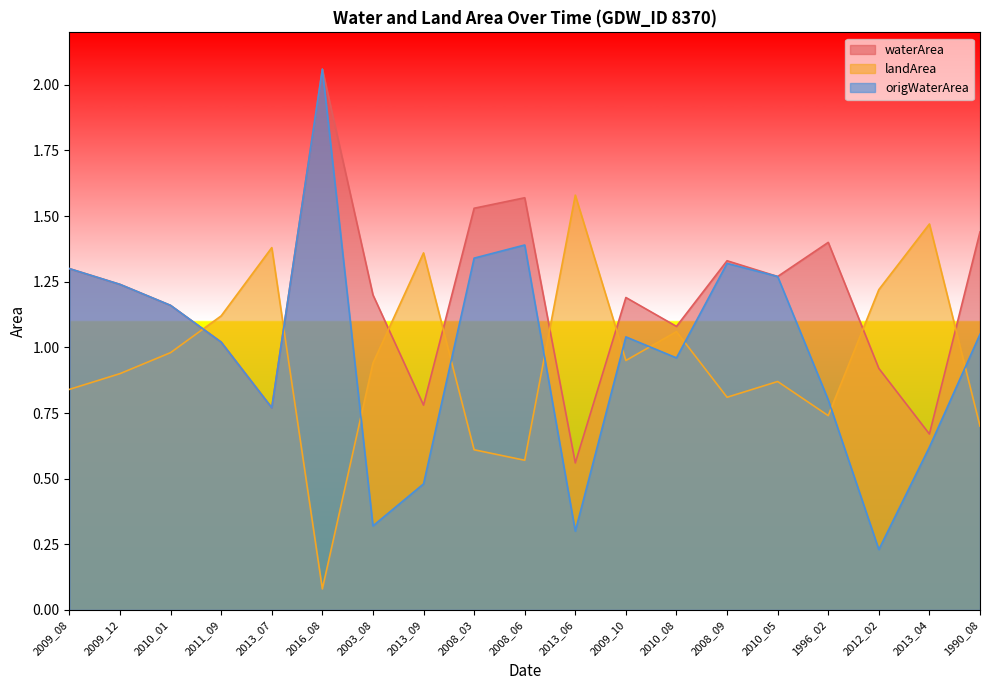

At which category is the sum across all series the highest?

2016_08